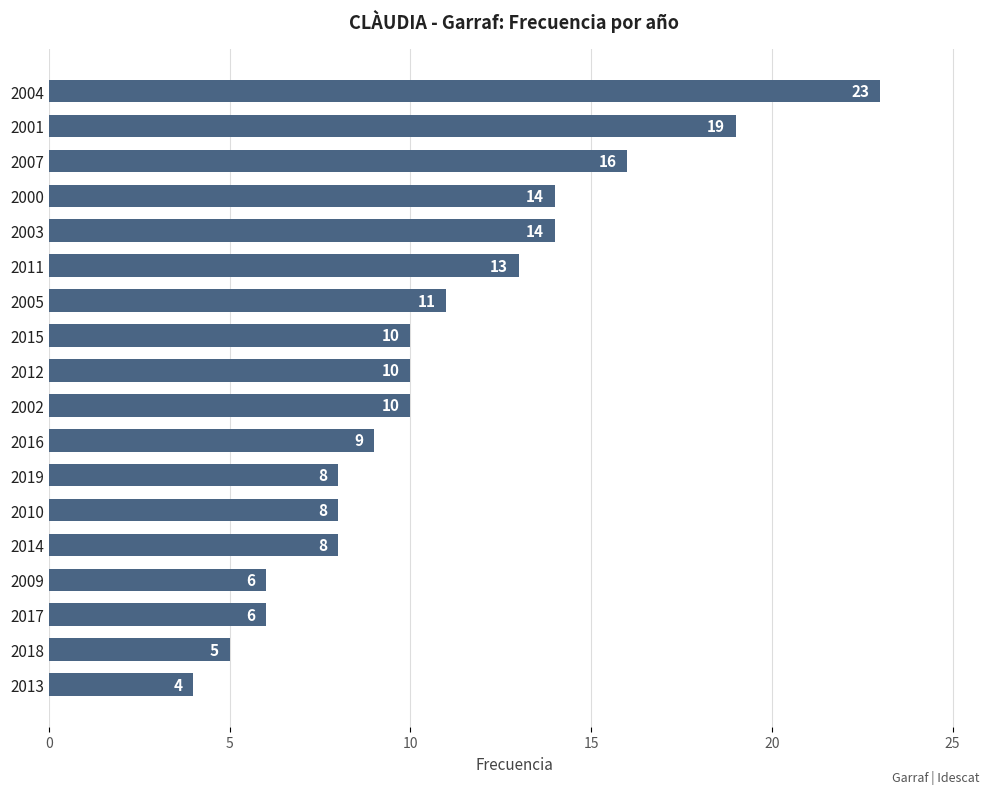

Reading bottom to top, what are all the values shown in this chart?

4	5	6	6	8	8	8	9	10	10	10	11	13	14	14	16	19	23